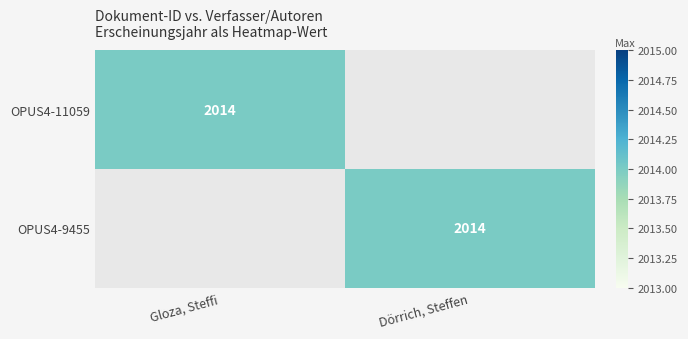

True or false: OPUS4-9455 has a value of 581 at Dörrich, Steffen.

False